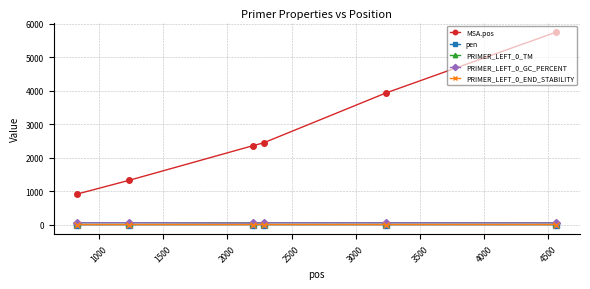

Which series has the largest total across all categories?

MSA.pos